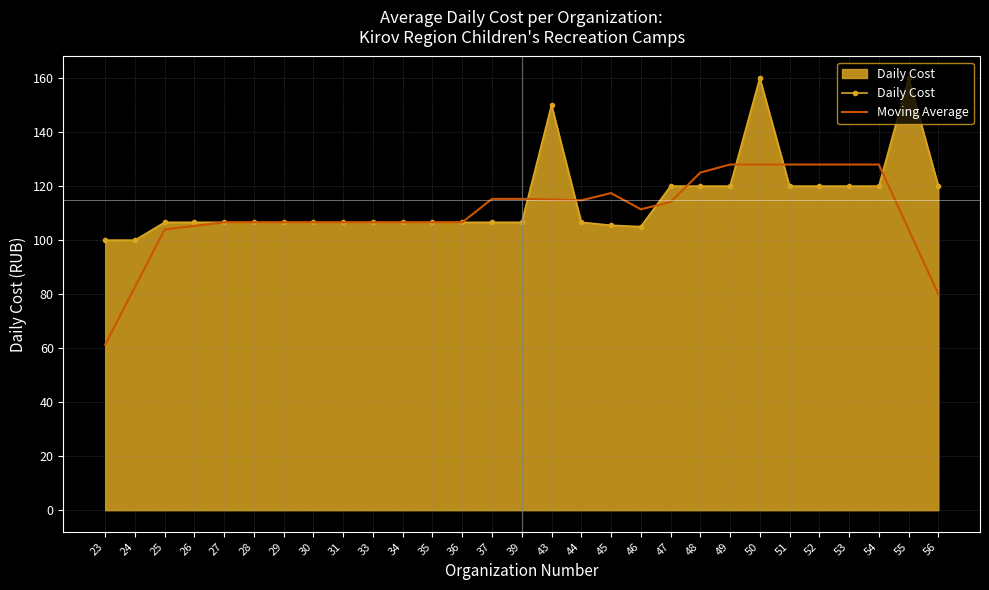

What is the spread (max minus min) of values at 44?

8.1